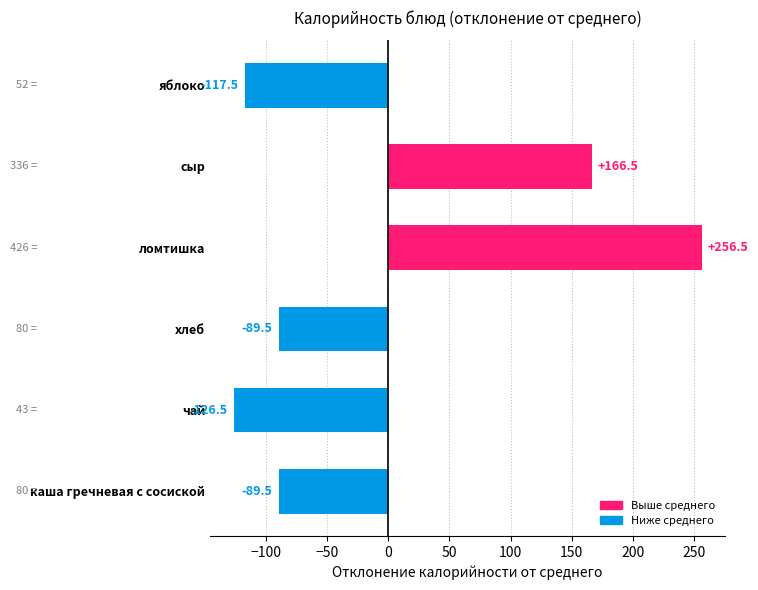

How many bars are there in total?

6